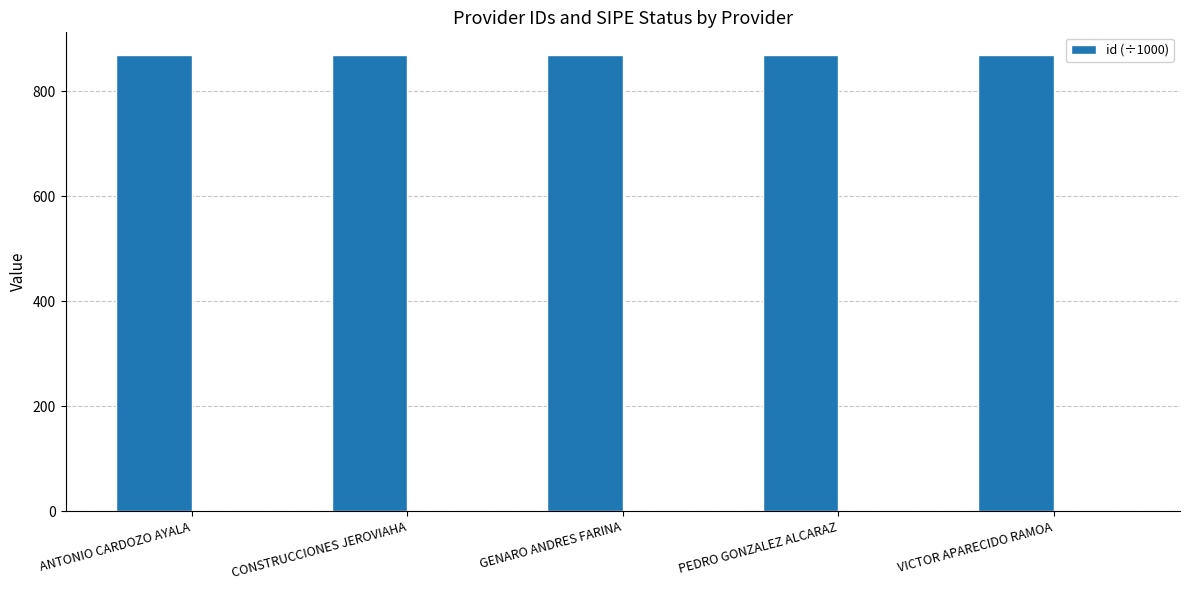

What is the label of the 4th bar from the right?

CONSTRUCCIONES JEROVIAHA